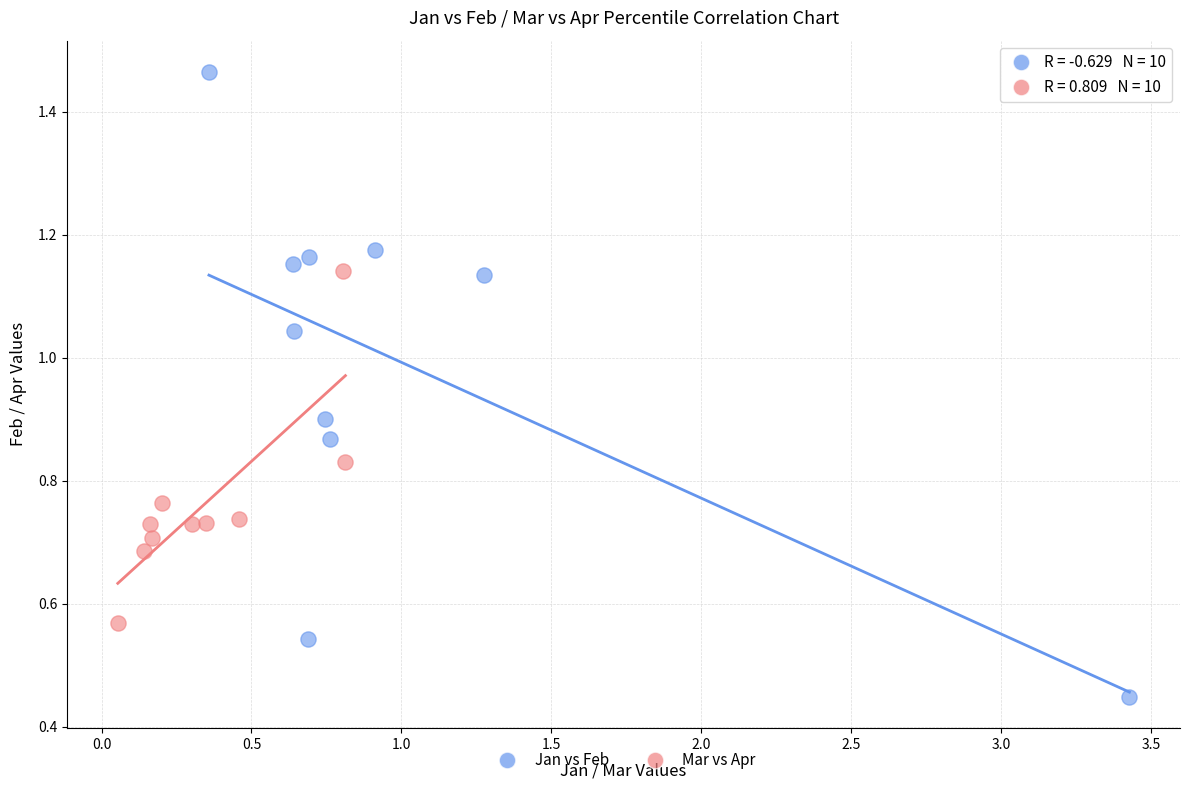

What are all the series names shown in the legend?

Jan vs Feb, Mar vs Apr